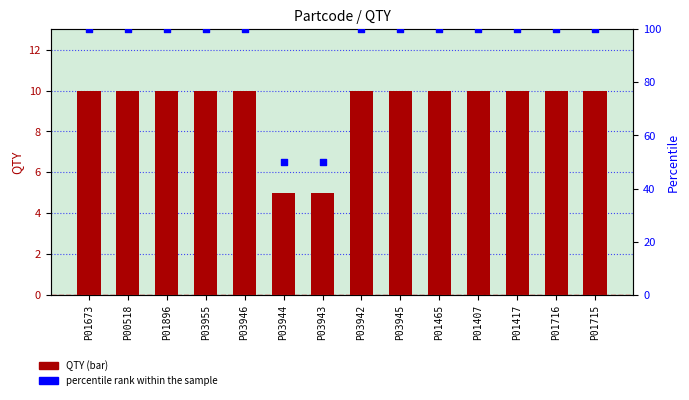

At which category is the sum across all series the highest?

P01673